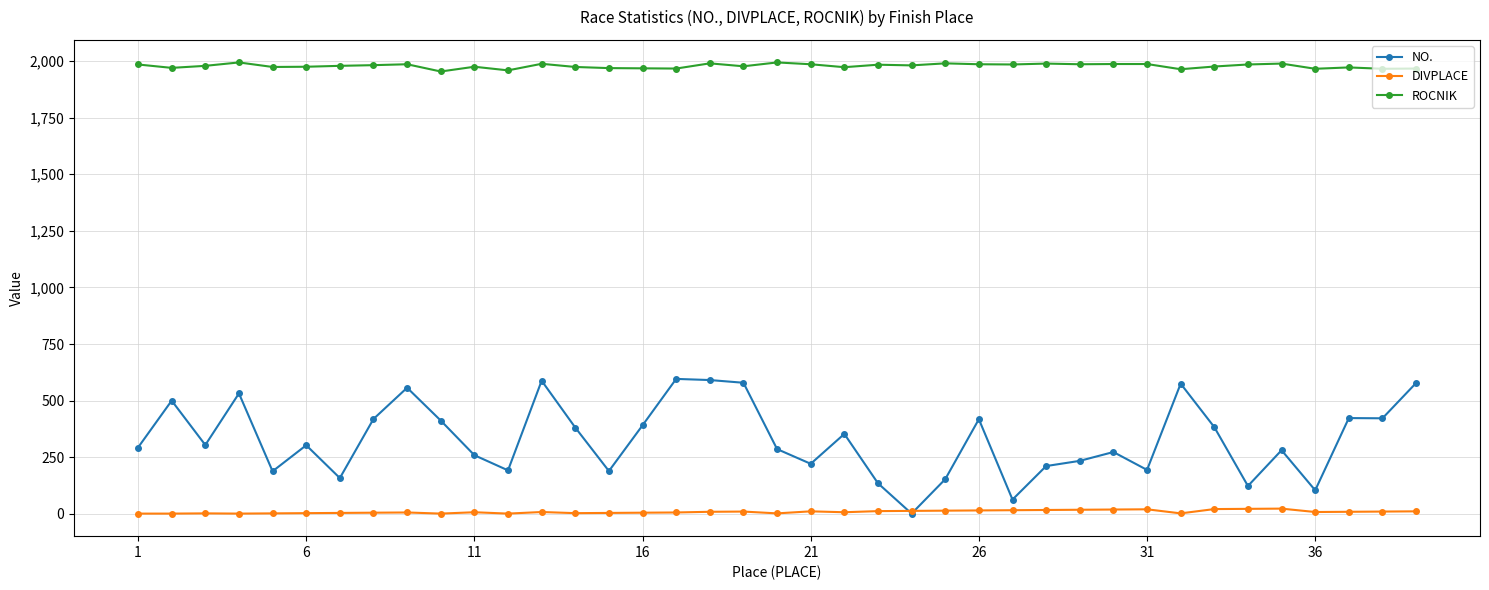

True or false: DIVPLACE has more than 1 points higher than both neighbors.

True